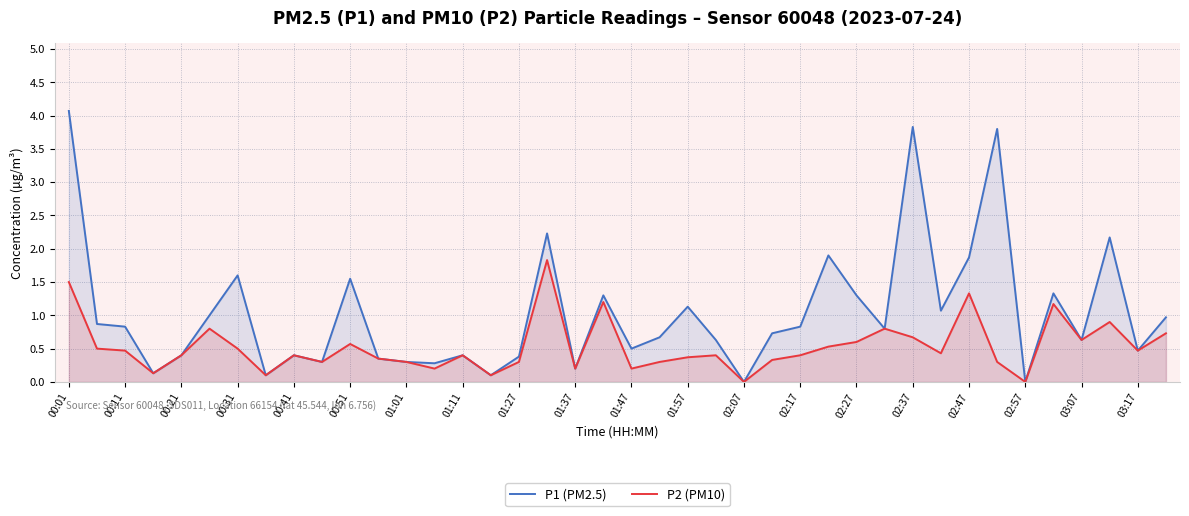

List the series in order of their peak value, lowest first.

P2 (PM10), P1 (PM2.5)